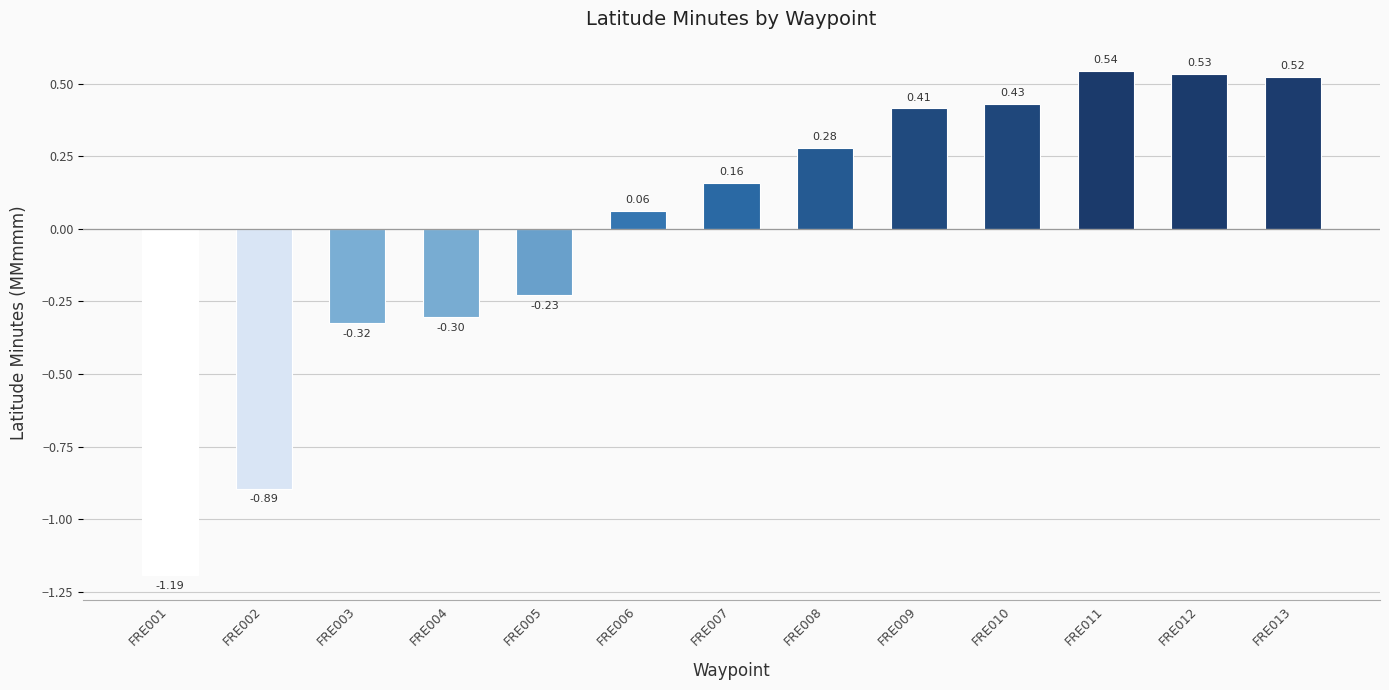

Which has a higher value, FRE008 or FRE012?

FRE012